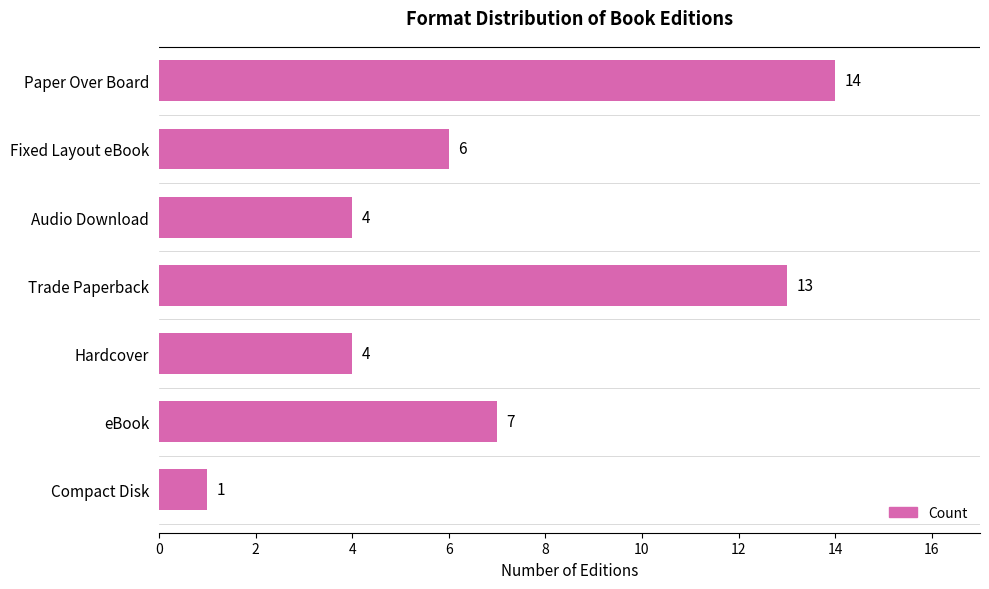

Does the chart contain any negative values?

No